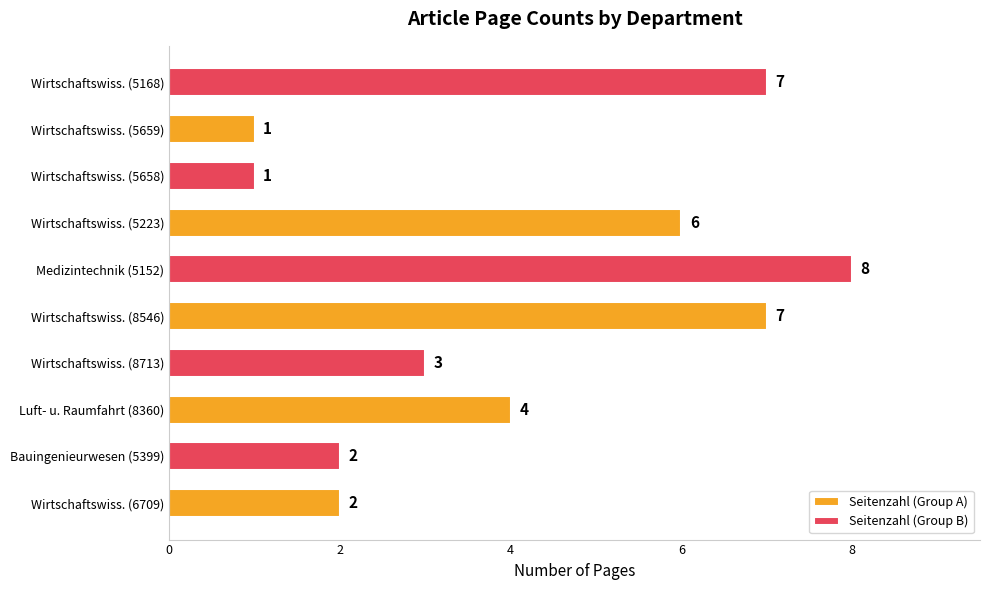

Where is Seitenzahl (Group A) nearest to the value 4?

Luft- u. Raumfahrt (8360)